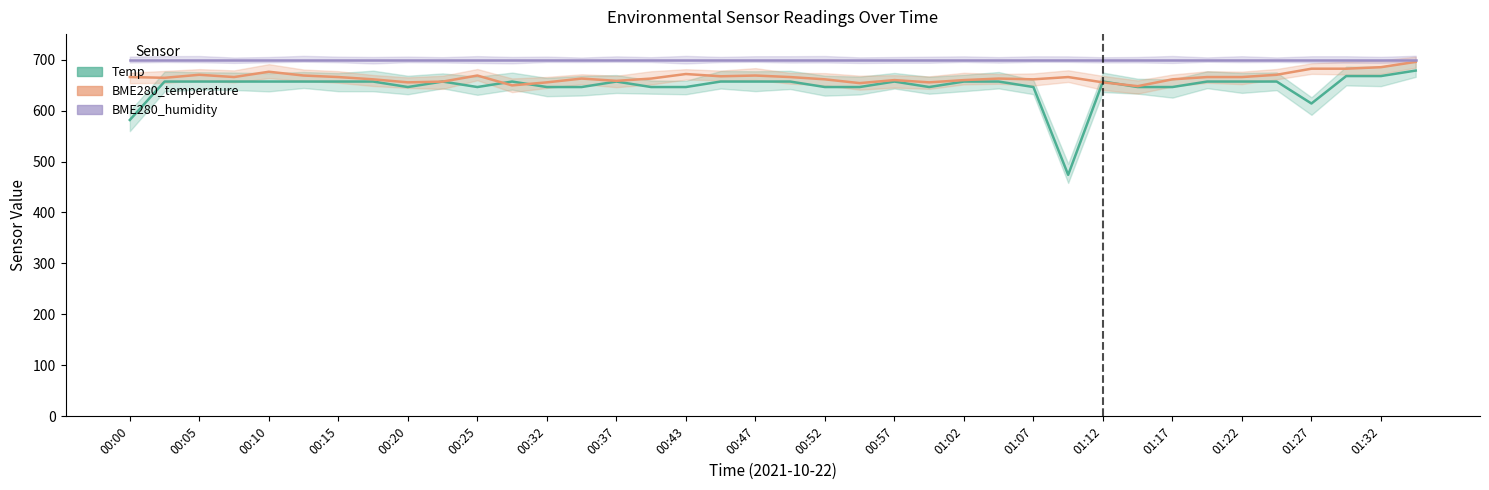

True or false: Temp and BME280_humidity intersect in this chart.

False